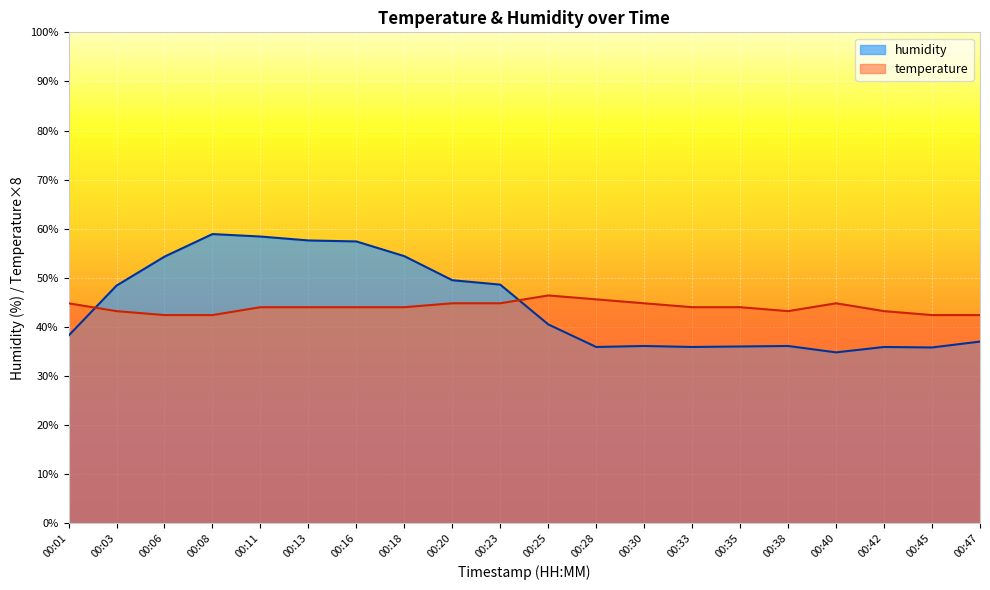

At which label does temperature reach its minimum?

00:06